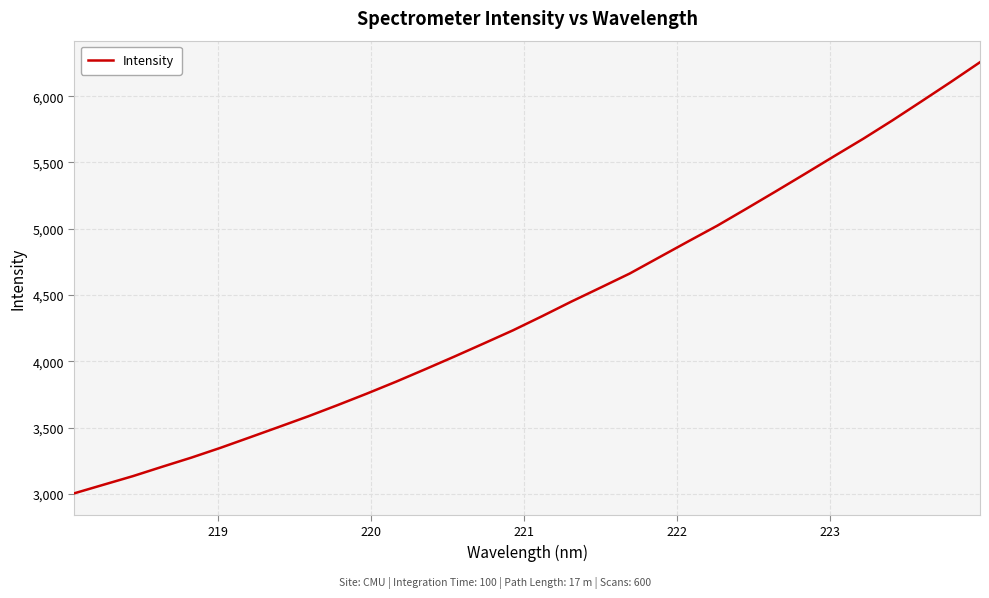

What is the minimum value shown in the chart?

3004.2